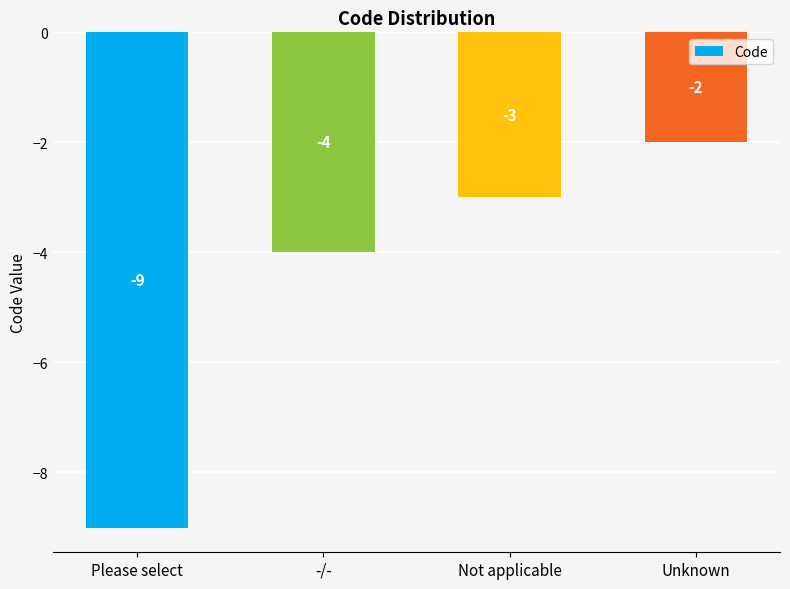

Rank the categories by value from highest to lowest.

Unknown, Not applicable, -/-, Please select